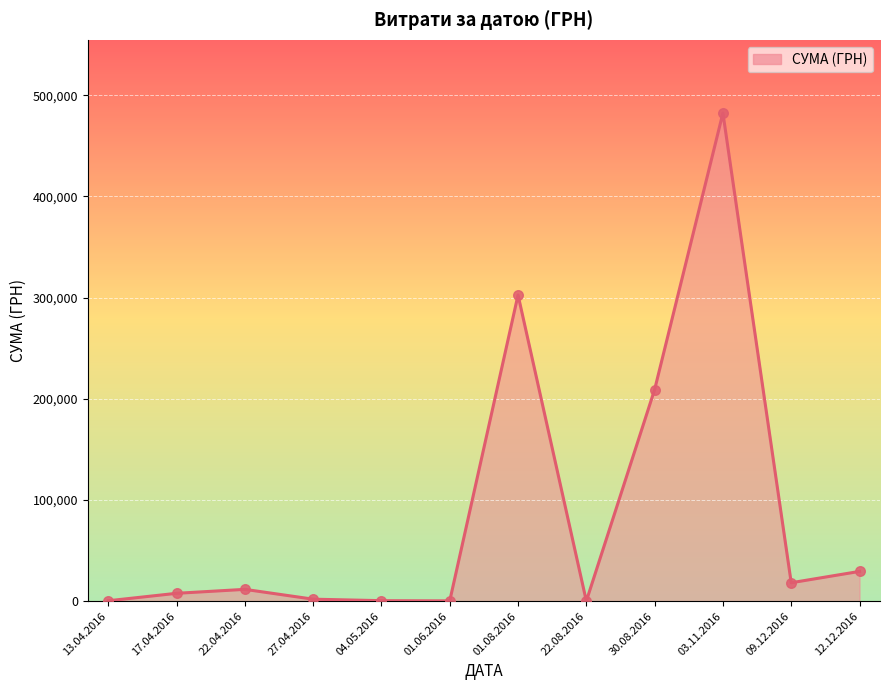

Between 03.11.2016 and 01.08.2016, which is larger?

03.11.2016